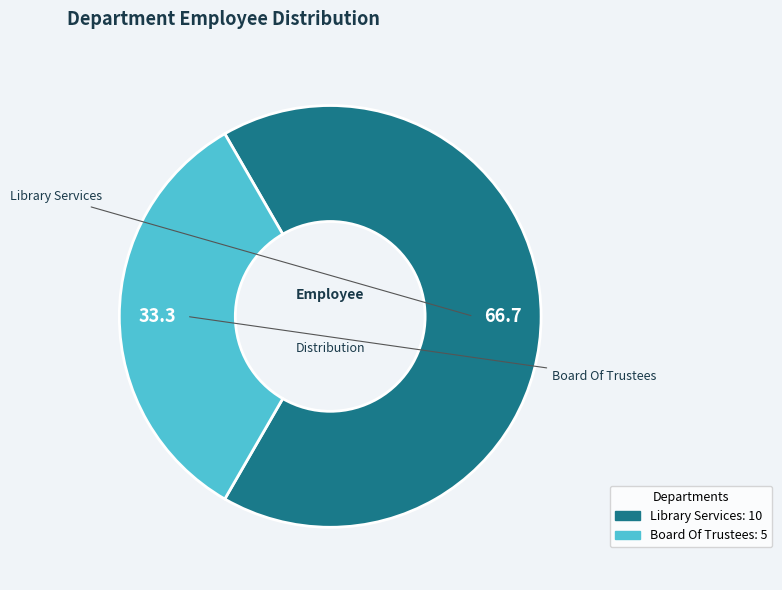

Which slice represents more than half of the pie?

Library Services